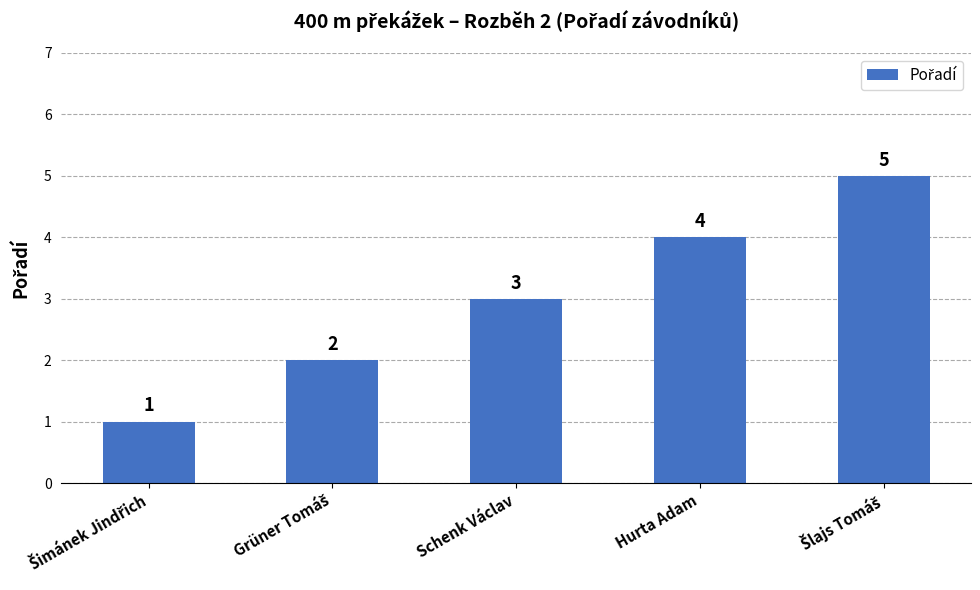

Count the values in the range 2 to 4.

3